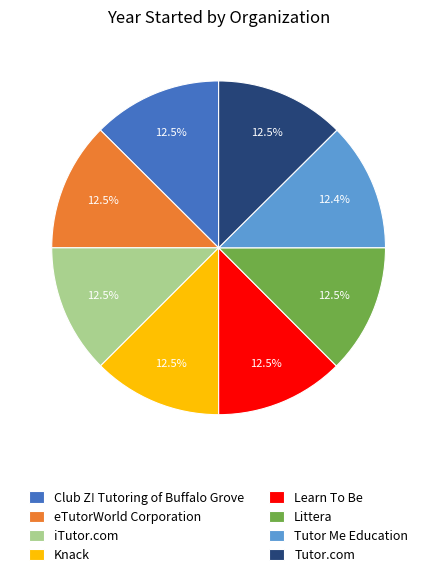

True or false: iTutor.com accounts for 19% of the total.

False